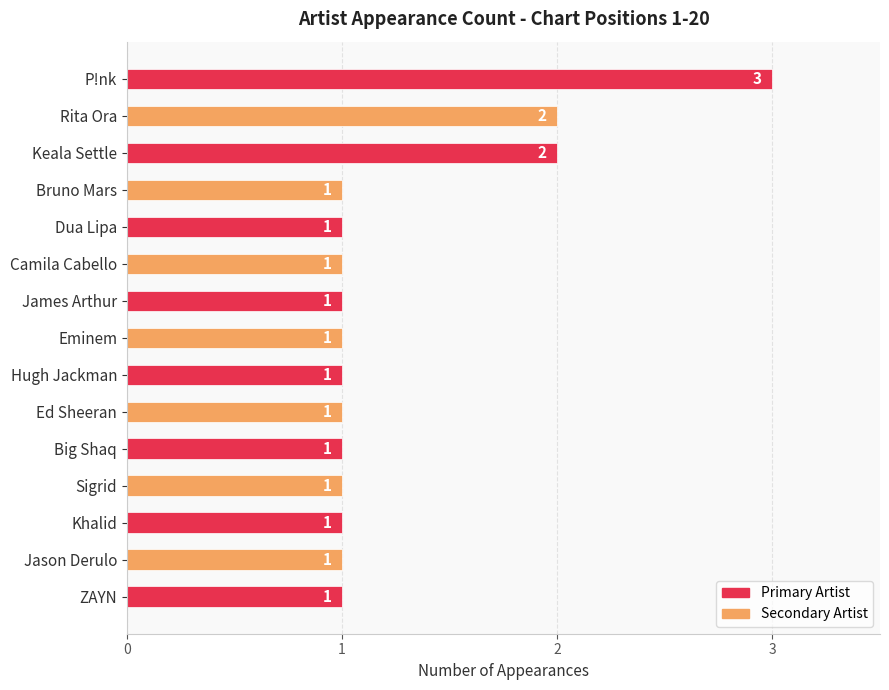

How many bars are there in total?

15